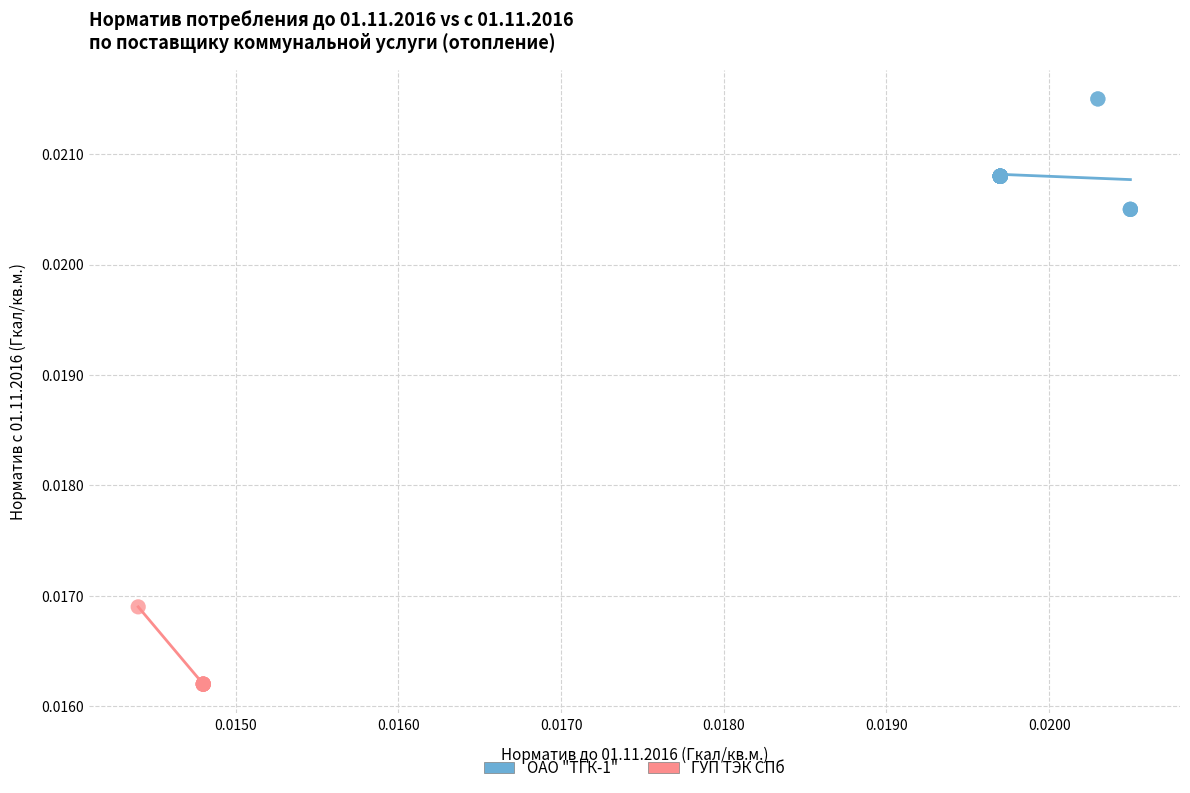

Which series contains the highest Y value?

ОАО "ТГК-1"